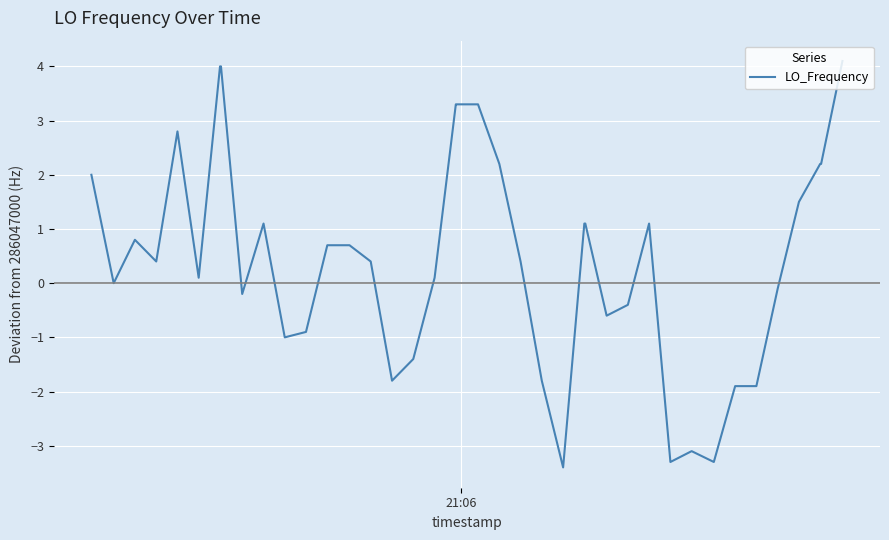

What is the sum of all values?

17.8